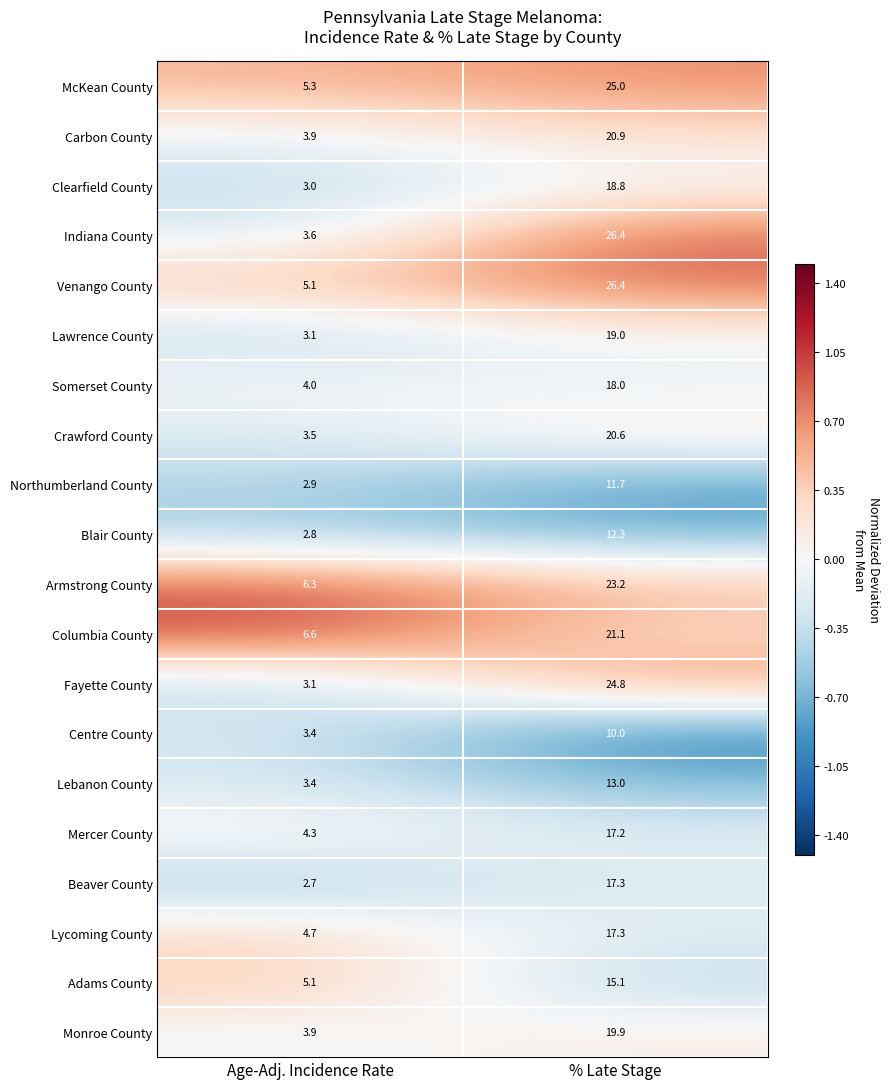

What is the sum of the Blair County values at % Late Stage and Age-Adj. Incidence Rate?

15.1